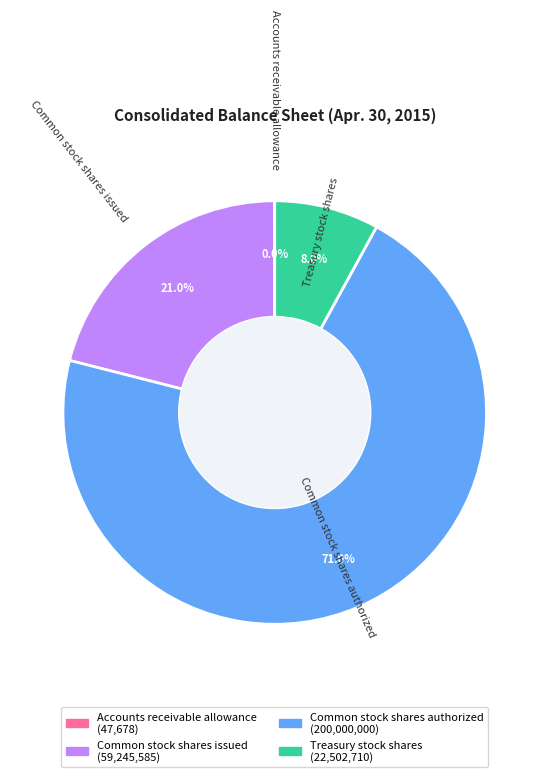

What is the largest slice in the pie chart?

Common stock shares authorized